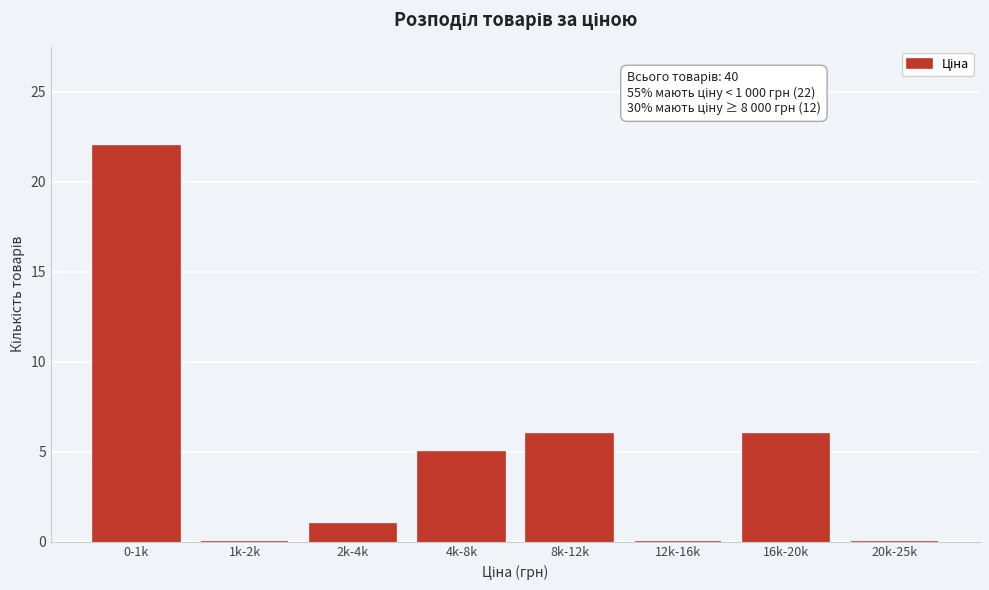

Reading right to left, what are all the values shown in this chart?

20k-25k=0	16k-20k=6	12k-16k=0	8k-12k=6	4k-8k=5	2k-4k=1	1k-2k=0	0-1k=22